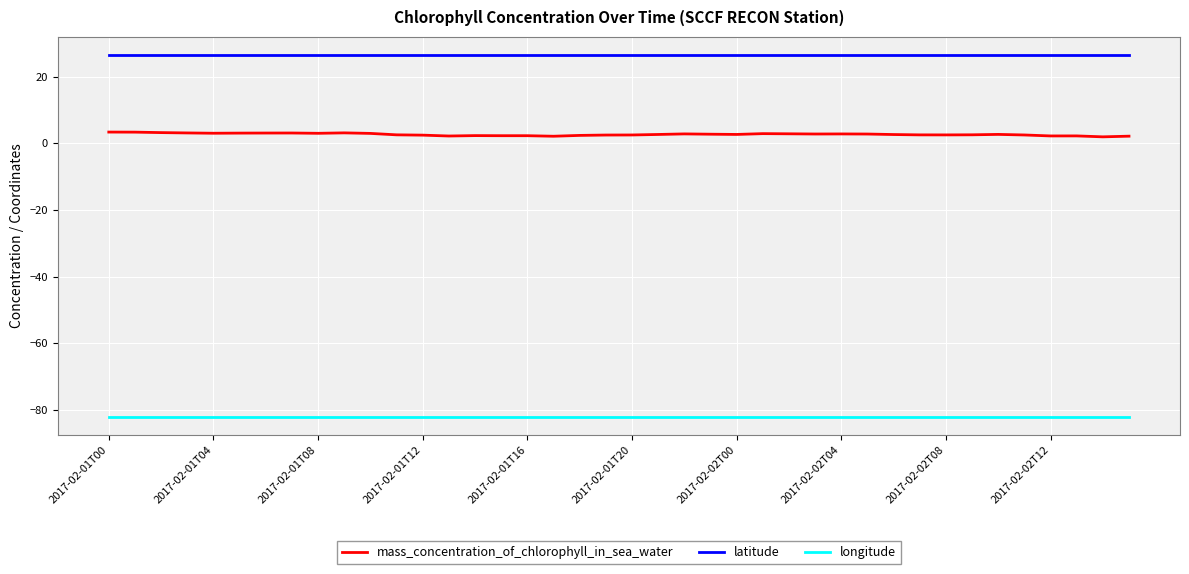

Which series has the largest total across all categories?

latitude